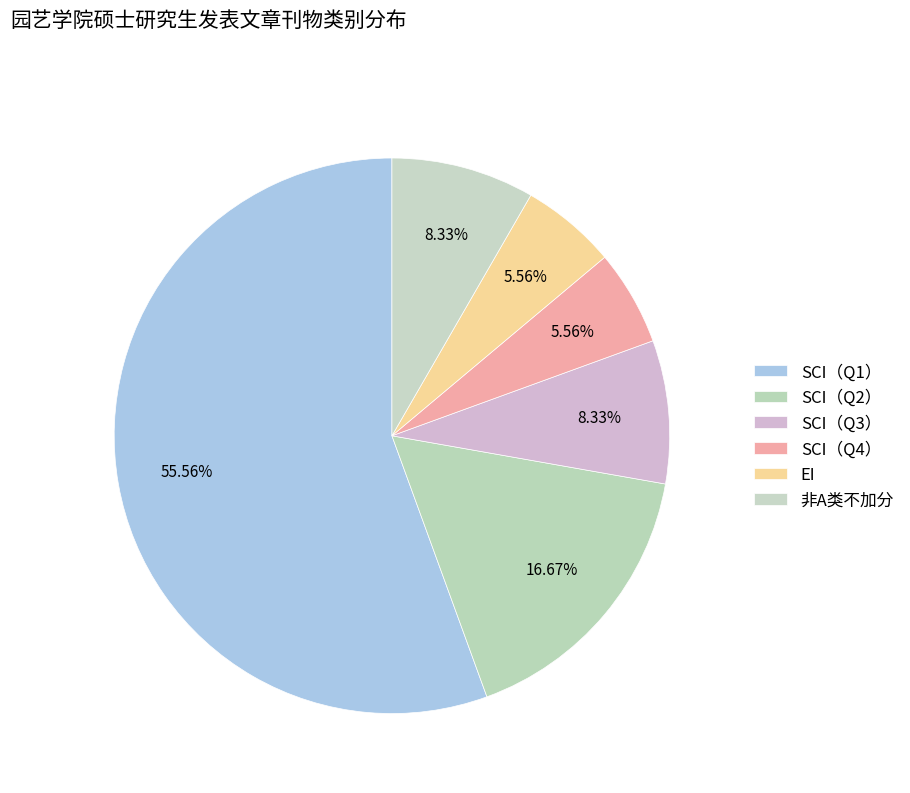

To the nearest percent, what is the difference between the largest and smallest slice percentages?

50%